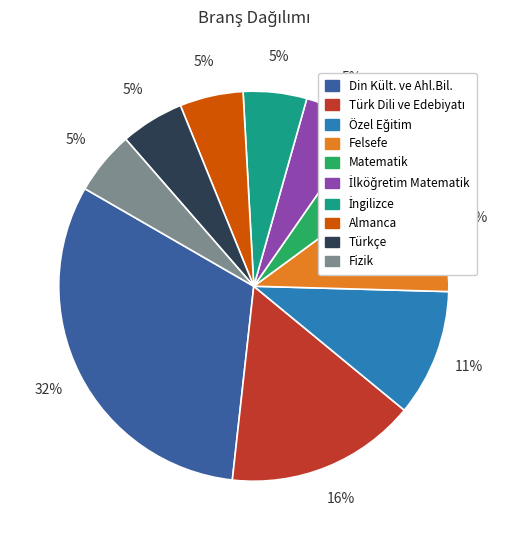

Is it true that Din Kült. ve Ahl.Bil. is 32% of the pie?

True